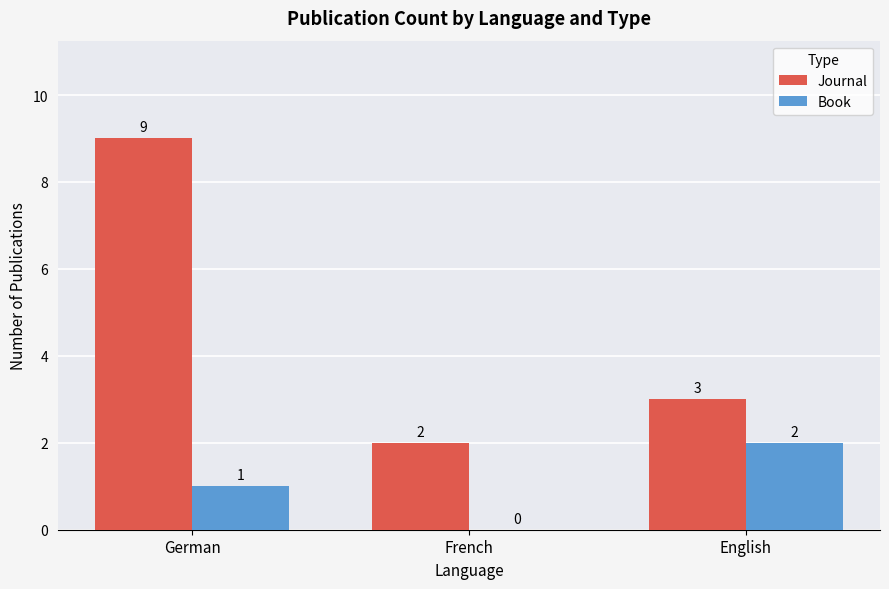

The Journal series shows 2 at French. True or false?

True